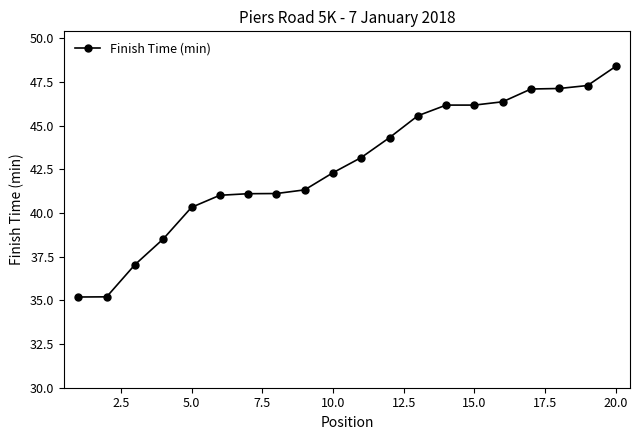

What is the difference between the maximum and minimum values?

13.2